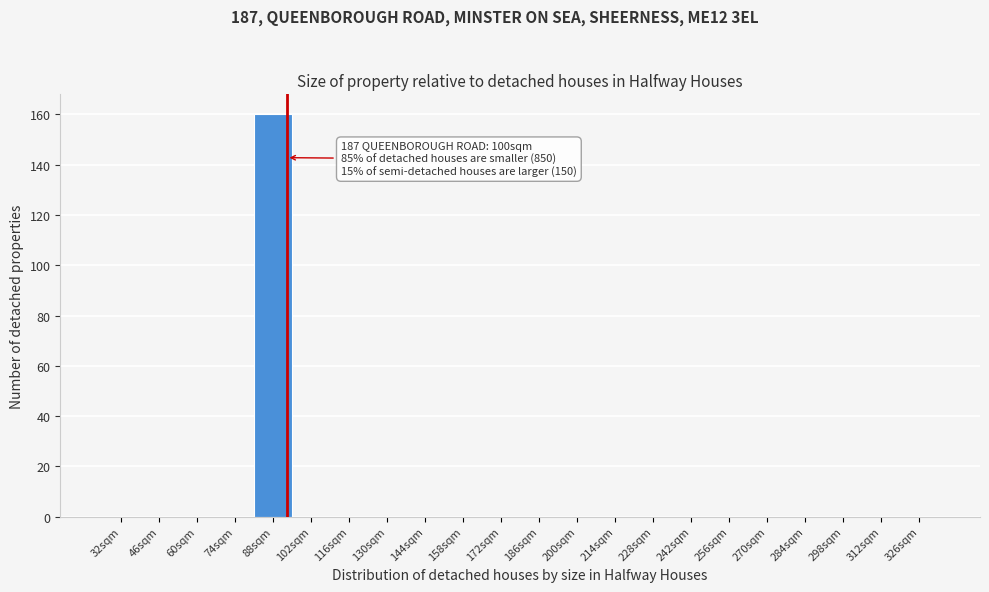

Reading left to right, transcribe all the data shown in this chart.

32sqm=0	46sqm=0	60sqm=0	74sqm=0	88sqm=160	102sqm=0	116sqm=0	130sqm=0	144sqm=0	158sqm=0	172sqm=0	186sqm=0	200sqm=0	214sqm=0	228sqm=0	242sqm=0	256sqm=0	270sqm=0	284sqm=0	298sqm=0	312sqm=0	326sqm=0